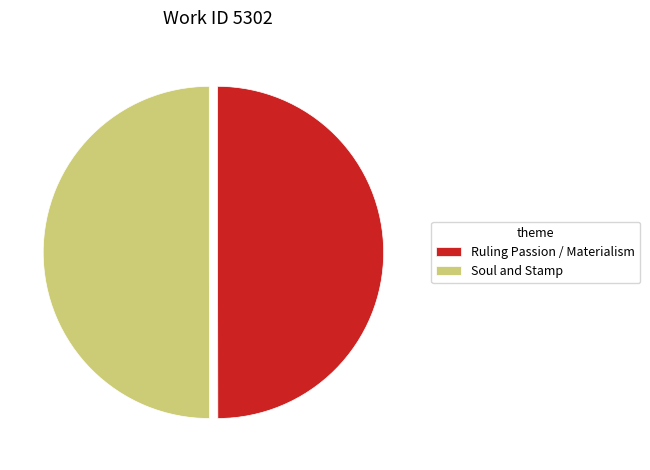

Count the number of slices in the pie.

2